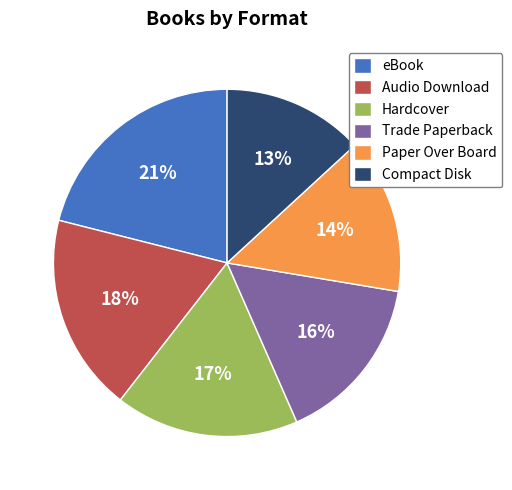

Which has a higher value, Compact Disk or eBook?

eBook